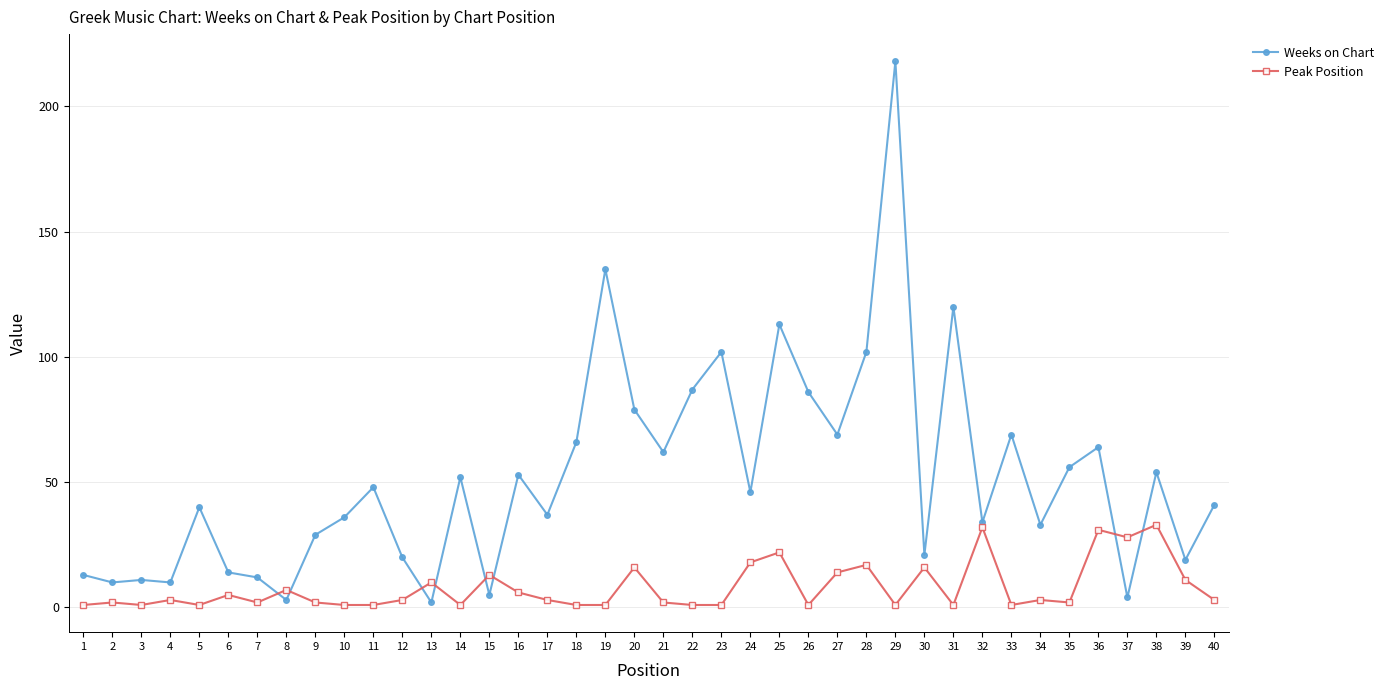

What is the highest value of the Weeks on Chart series?

218